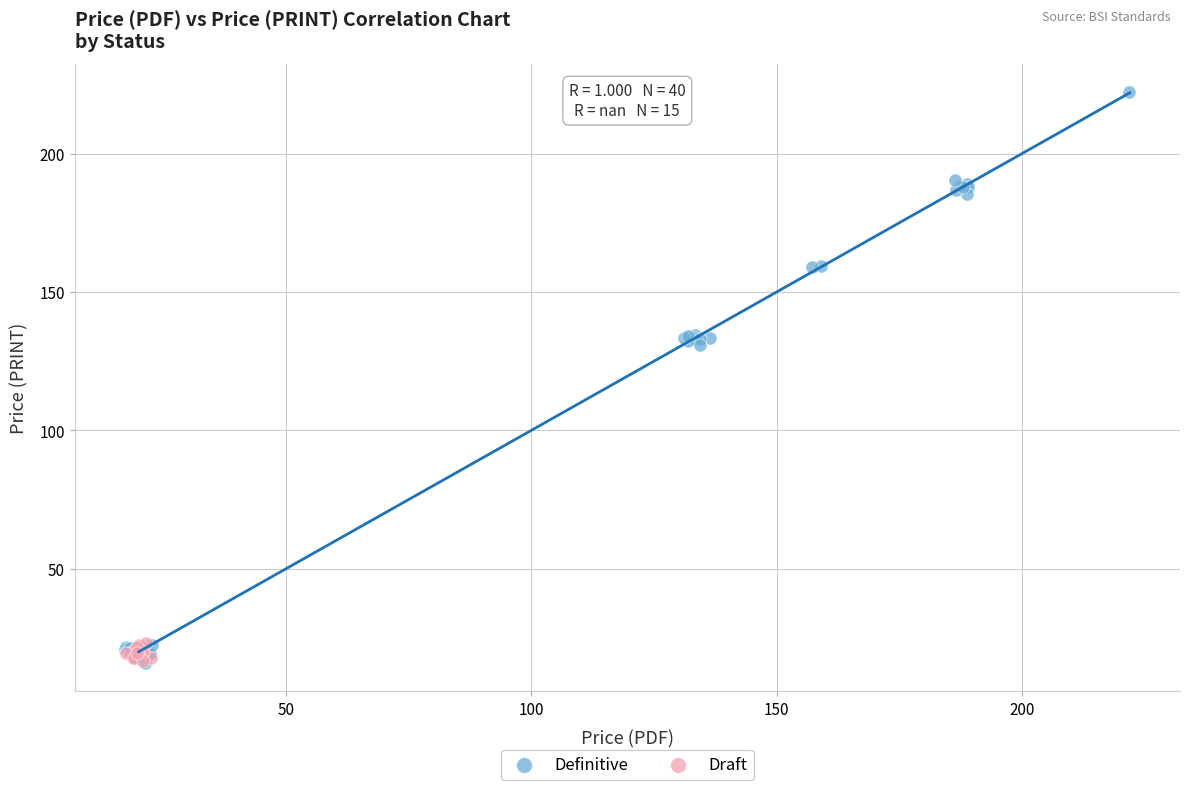

Which series contains the highest Y value?

Definitive